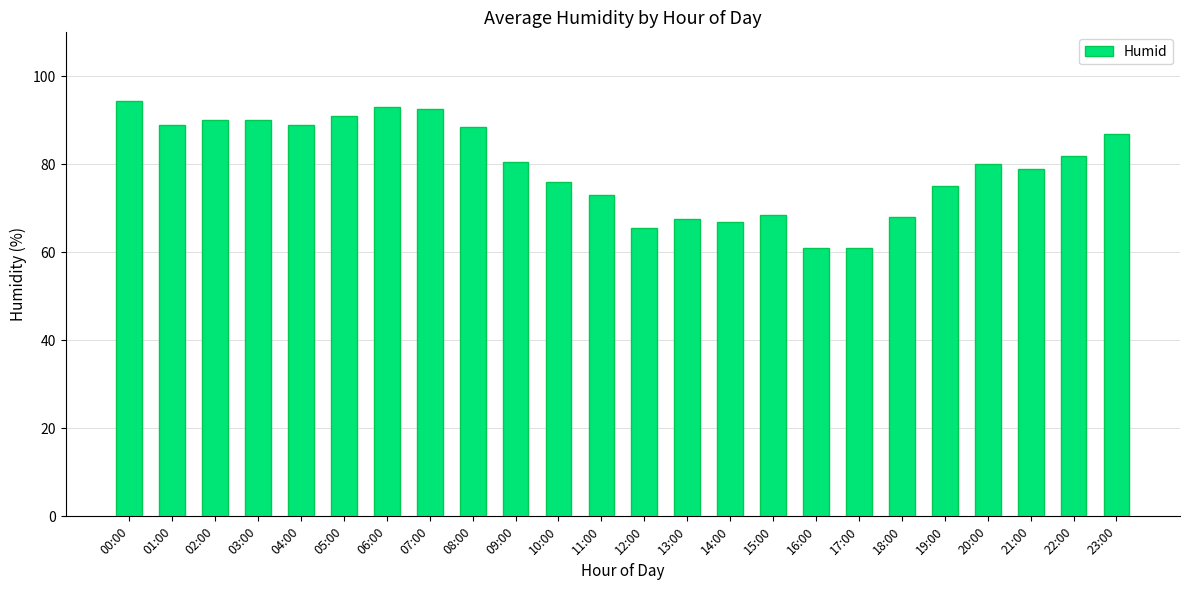

What is the smallest value displayed?

61.0